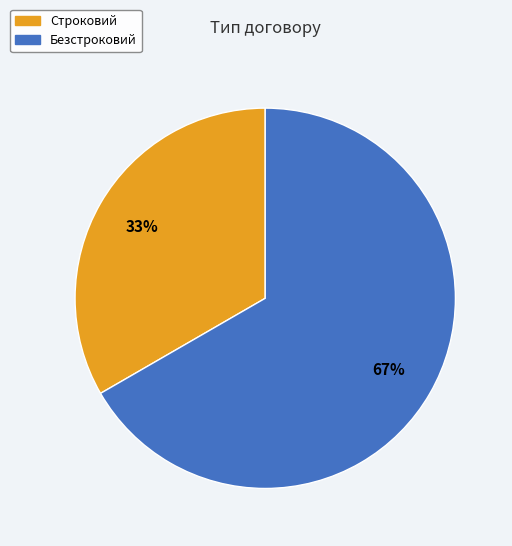

Rank the categories by value from lowest to highest.

Строковий, Безстроковий